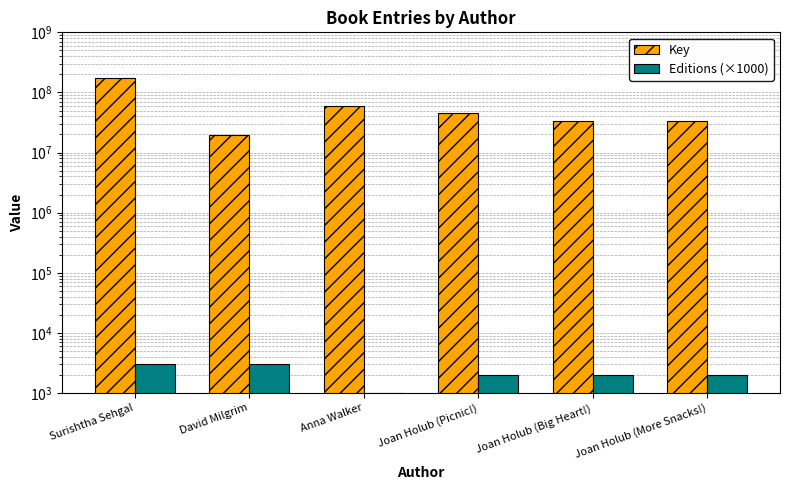

What are all the series names shown in the legend?

Key, Editions (×1000)